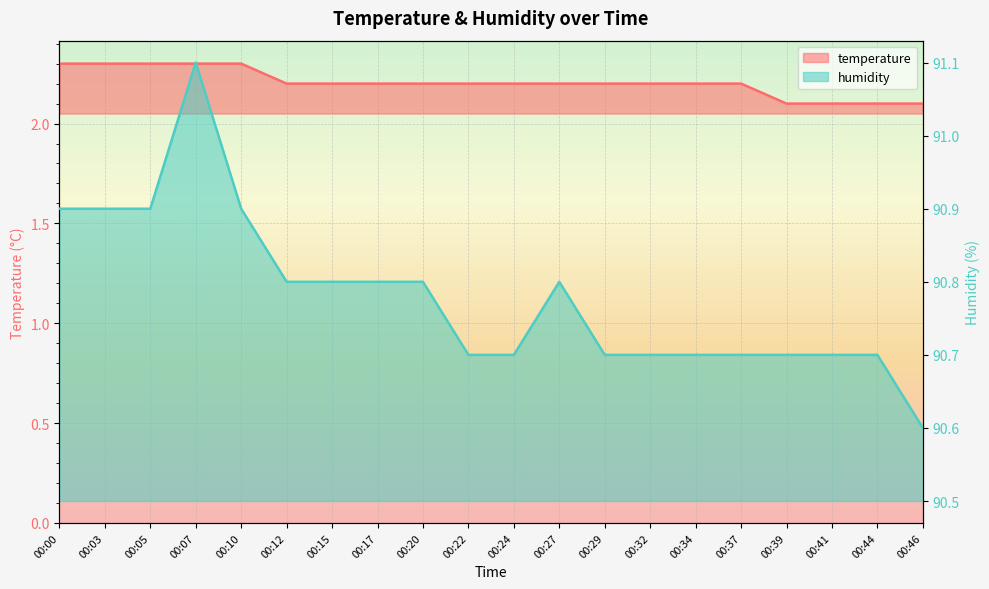

What is the value of the humidity point at the 6th from the left?

90.8